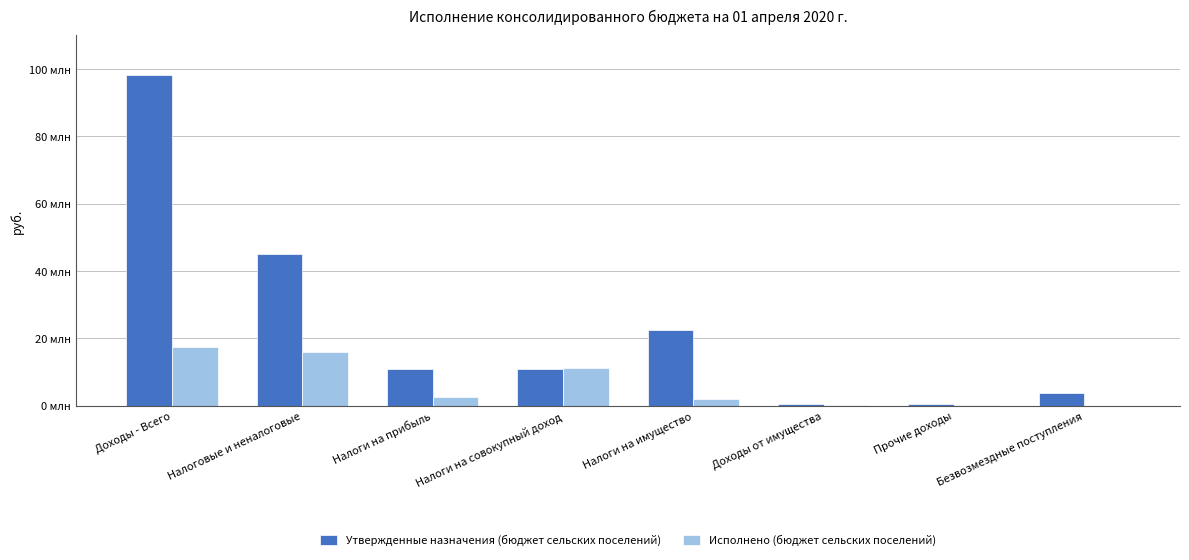

At which label does Исполнено (бюджет сельских поселений) reach its peak?

Доходы - Всего